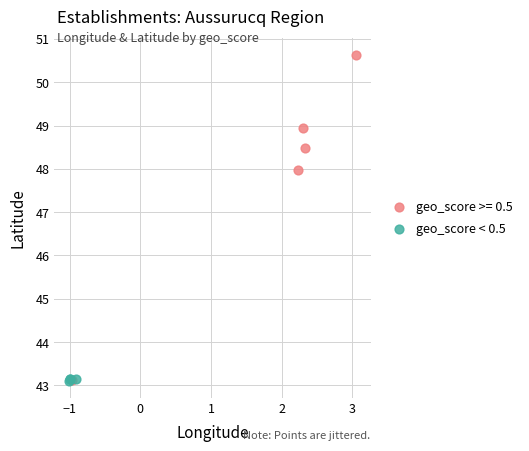

Which series contains the highest Y value?

geo_score >= 0.5